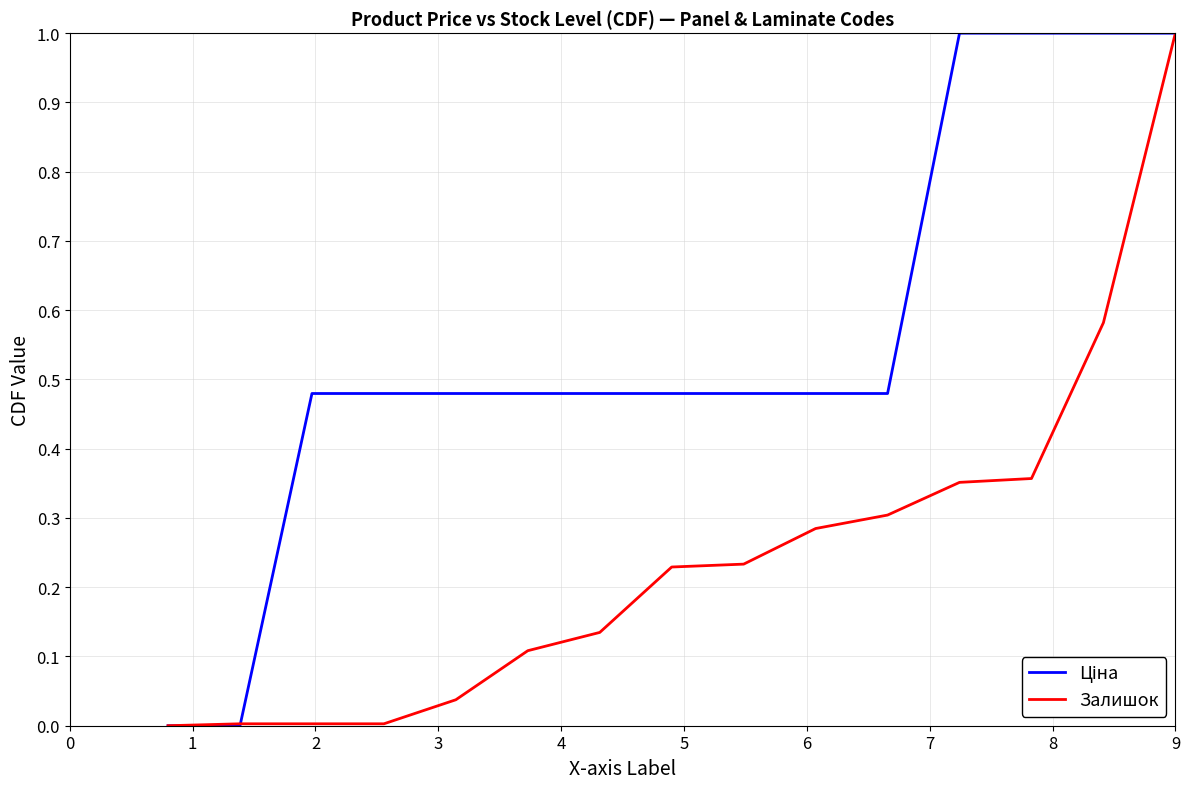

What is the maximum value for Залишок?

1.0